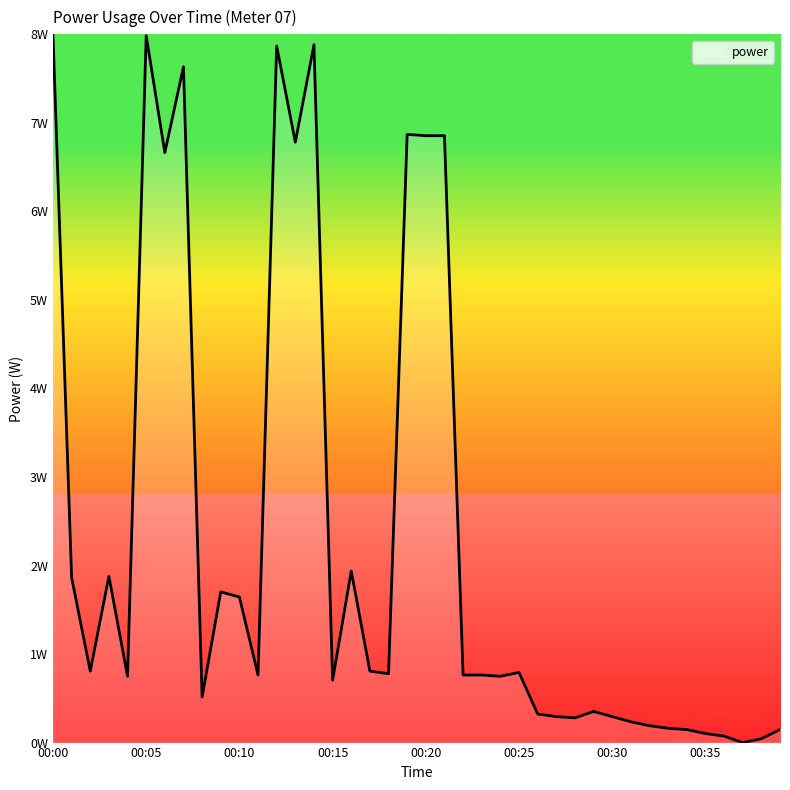

Reading right to left, list all the values displayed in this chart.

00:39=0.1	00:38=0.0	00:37=0.0	00:36=0.1	00:35=0.1	00:34=0.1	00:33=0.2	00:32=0.2	00:31=0.2	00:30=0.3	00:29=0.4	00:28=0.3	00:27=0.3	00:26=0.3	00:25=0.8	00:24=0.7	00:23=0.8	00:22=0.8	00:21=6.9	00:20=6.9	00:19=6.9	00:18=0.8	00:17=0.8	00:16=1.9	00:15=0.7	00:14=7.9	00:13=6.8	00:12=7.9	00:11=0.8	00:10=1.6	00:09=1.7	00:08=0.5	00:07=7.6	00:06=6.7	00:05=8.0	00:04=0.7	00:03=1.9	00:02=0.8	00:01=1.9	00:00=8.0